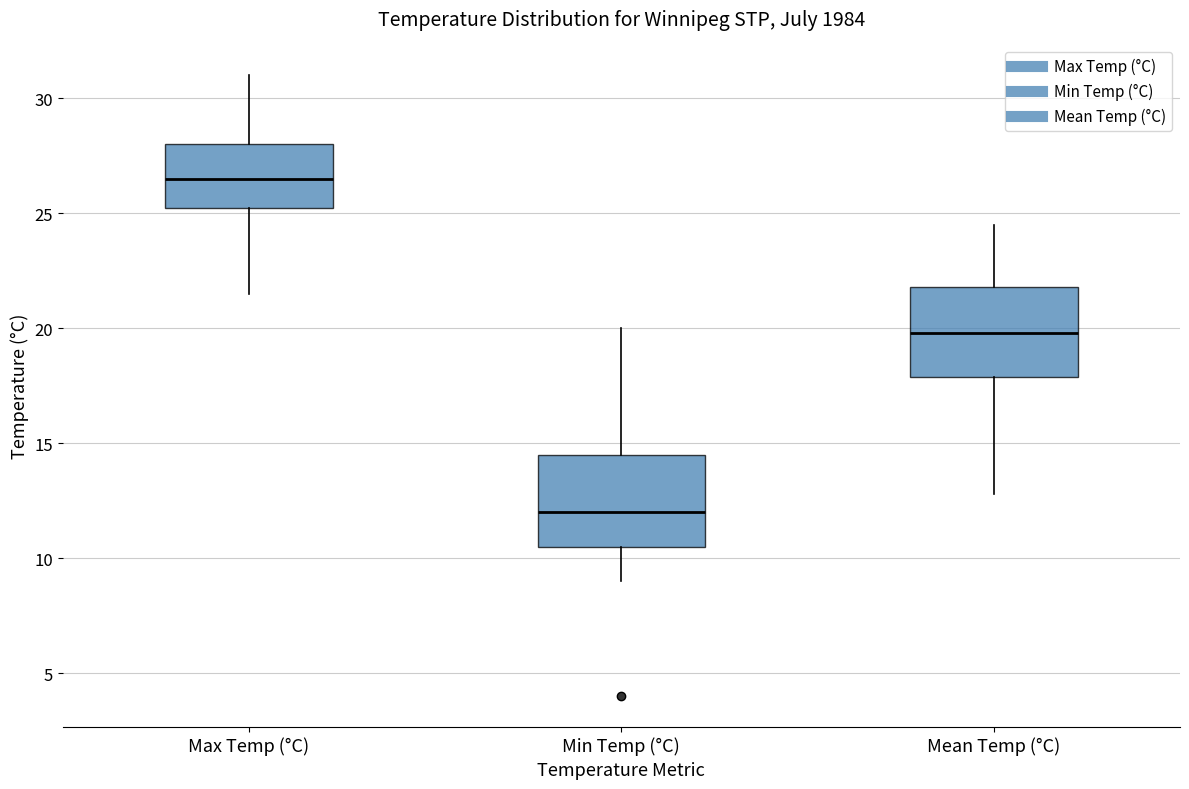

Which box has the lowest median line?

Min Temp (°C)